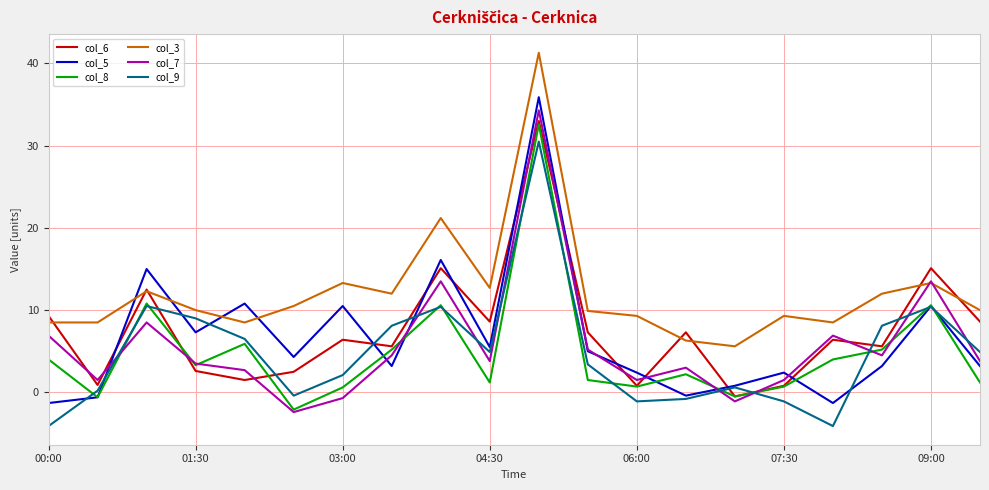

Which series has the largest total across all categories?

col_3